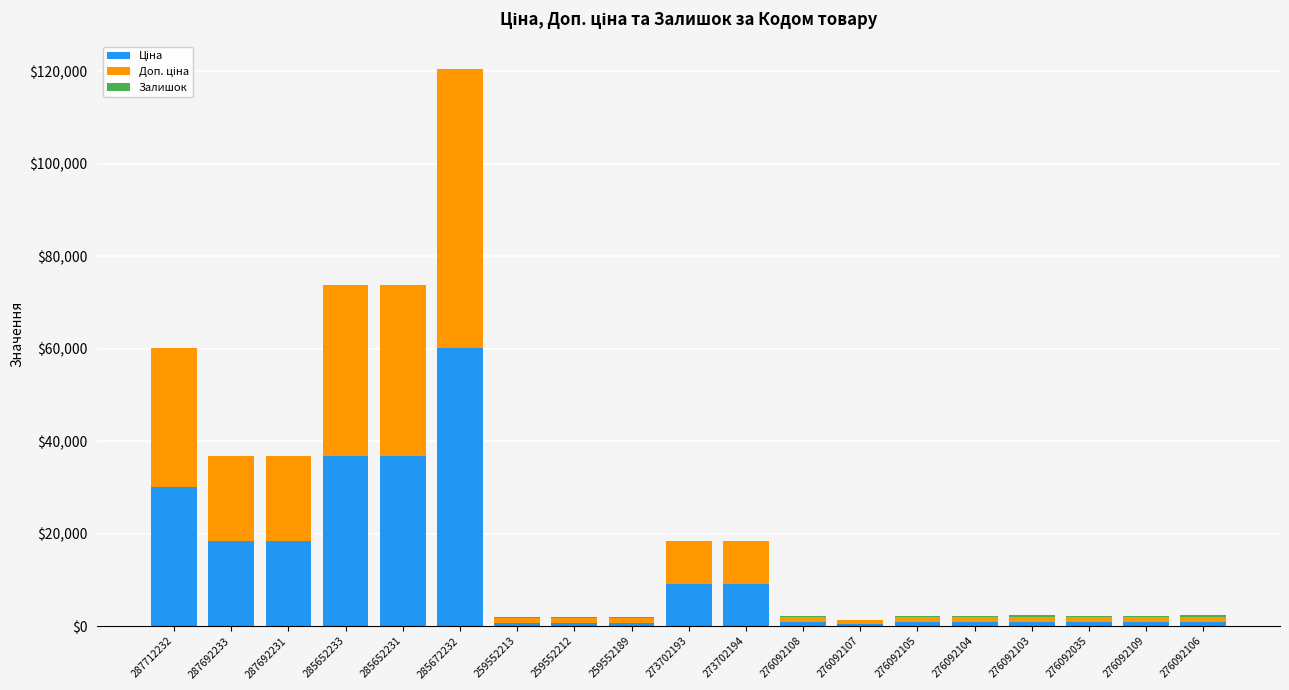

Does the chart contain stacked bars?

Yes